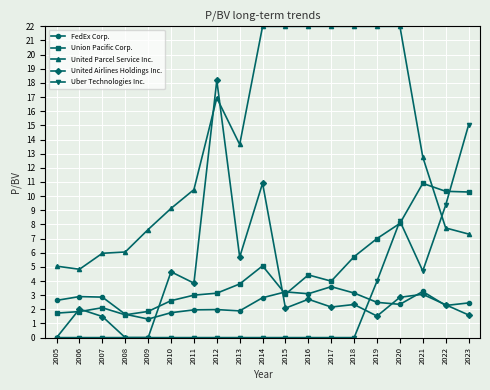

Is the value of Union Pacific Corp. at 2016 greater than the value of FedEx Corp. at 2012?

Yes